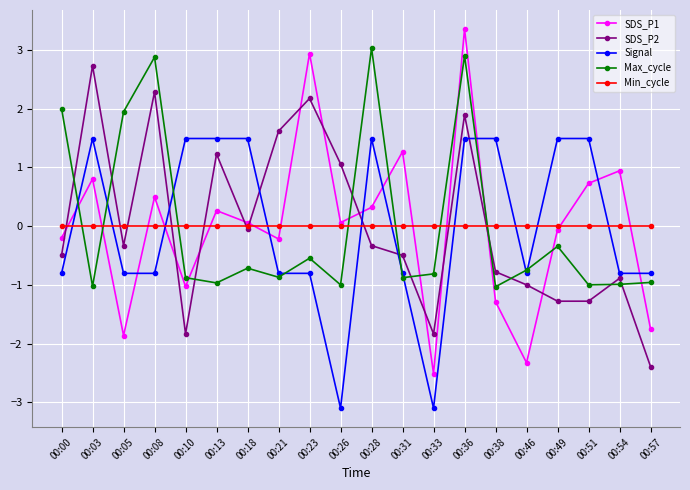

What is the value of the SDS_P1 point at the 5th from the left?

-1.0